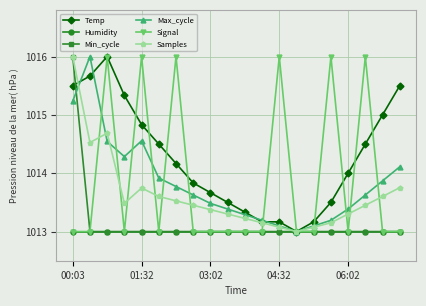

Which series has the largest total across all categories?

Temp